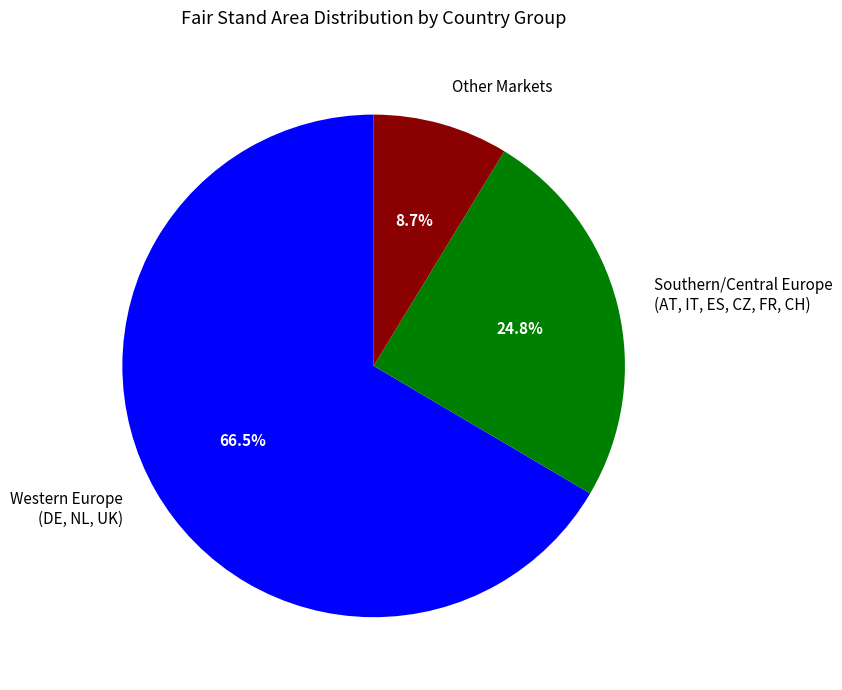

Count the number of slices in the pie.

3